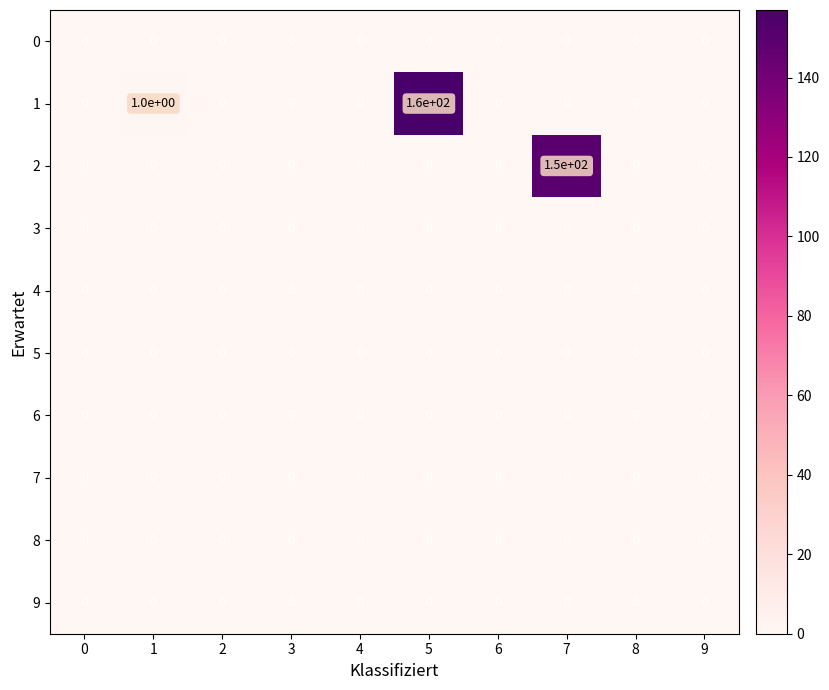

Which series changed the most between 5 and 7?

row_1